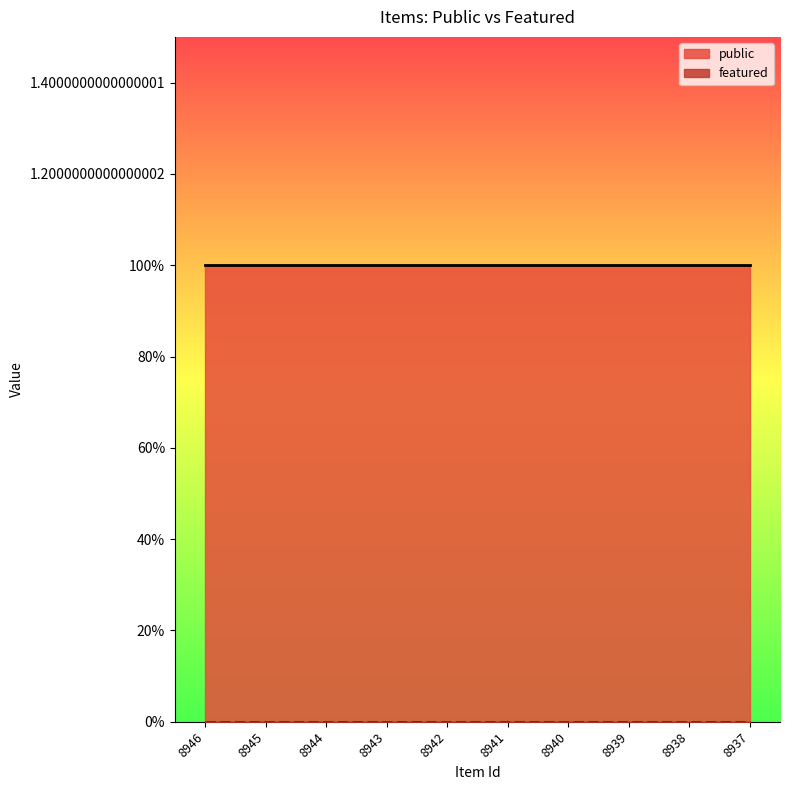

Reading left to right, what are all the values shown in this chart?

public: 1	1	1	1	1	1	1	1	1	1
featured: 0	0	0	0	0	0	0	0	0	0